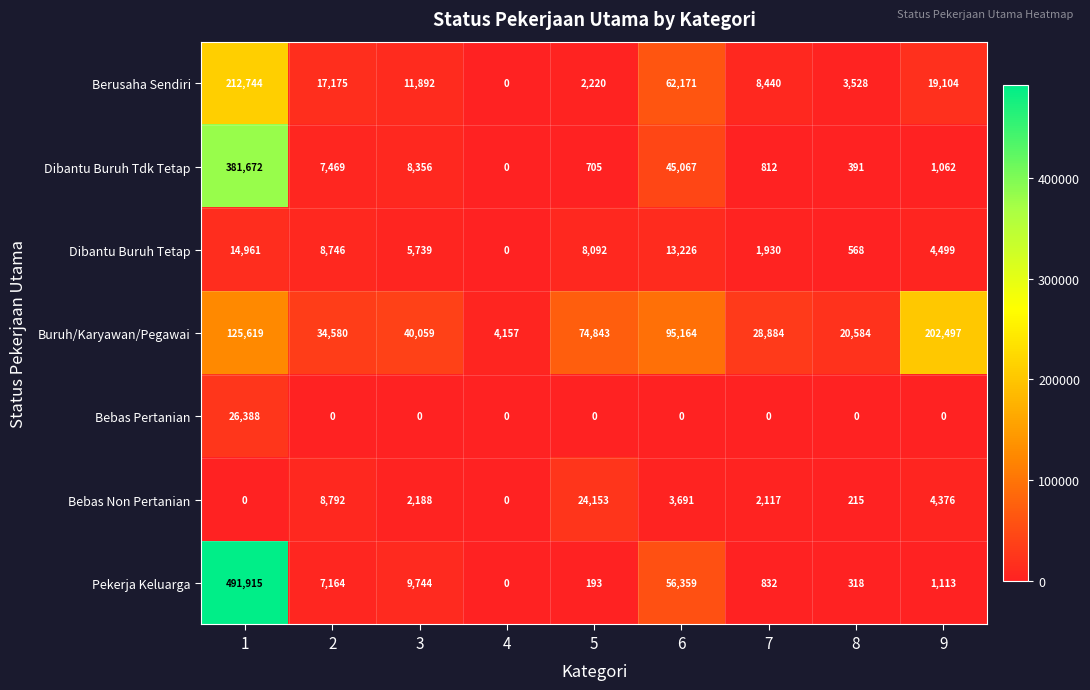

True or false: Pekerja Keluarga has a value of 1113 at 9.

True